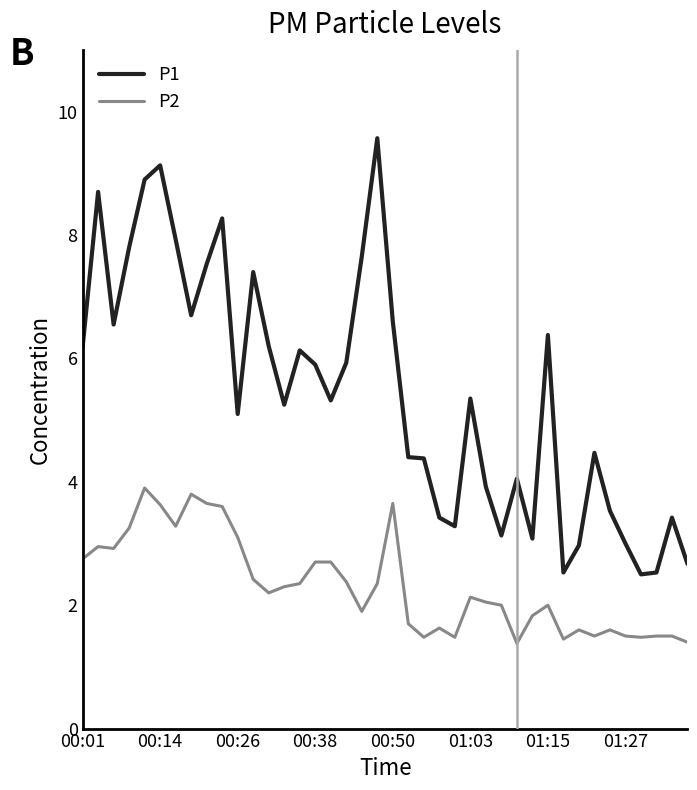

True or false: P2 and P1 cross at least once.

False